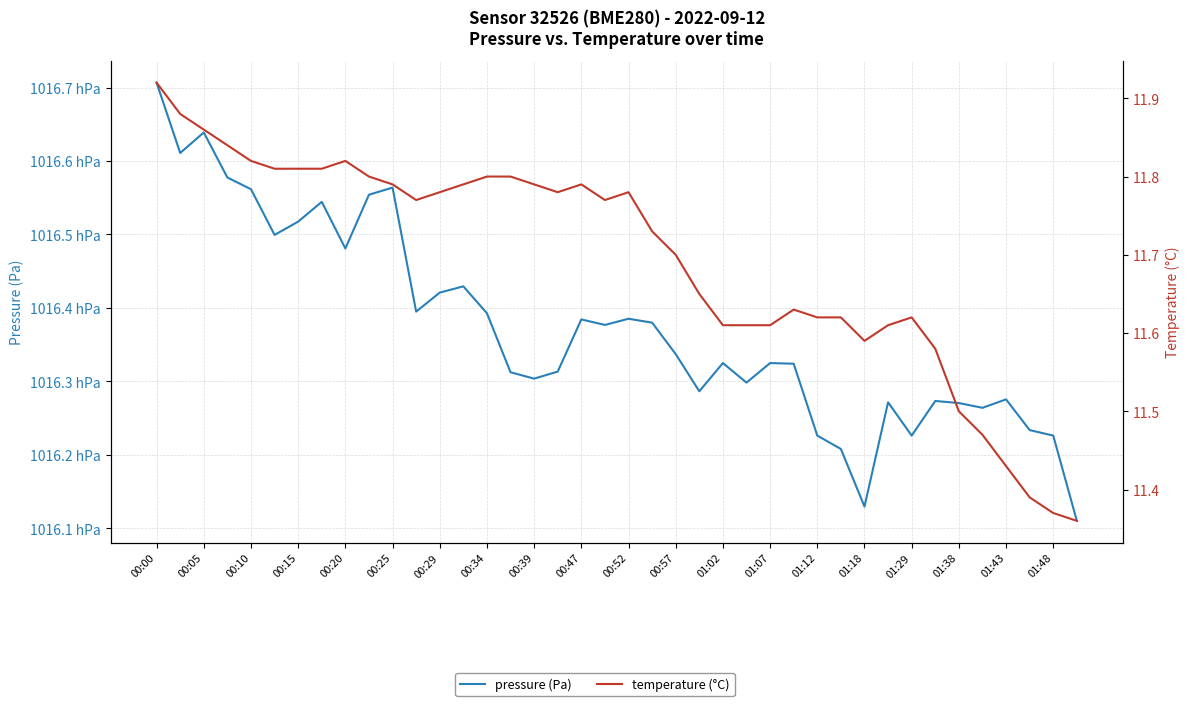

How many interior local valleys does the pressure (Pa) series have?

11